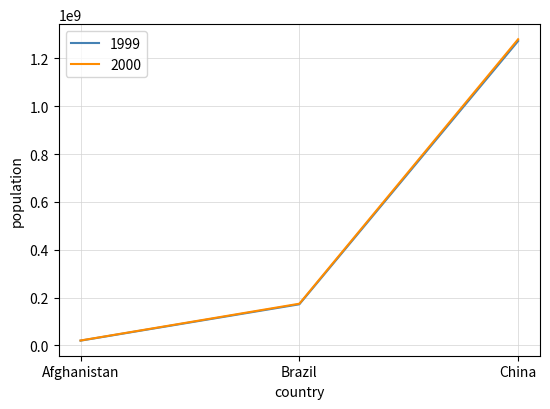

Reading left to right, what are all the values shown in this chart?

1999: Afghanistan=19987071	Brazil=172006362	China=1272915272
2000: Afghanistan=20595360	Brazil=174504898	China=1280428583